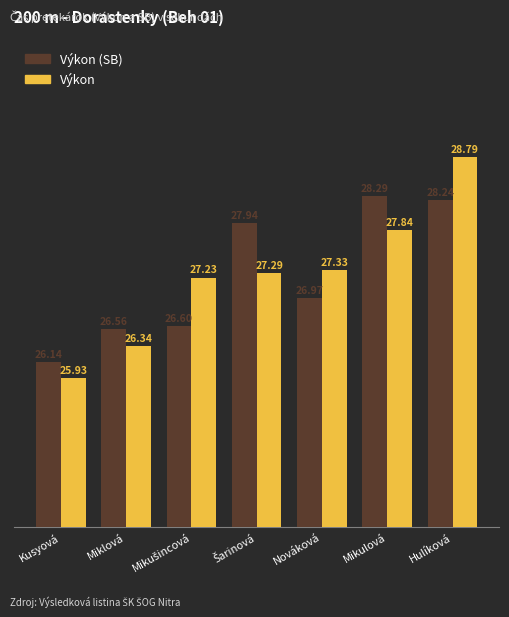

True or false: Výkon has a value of 26.3 at Miklová.

True